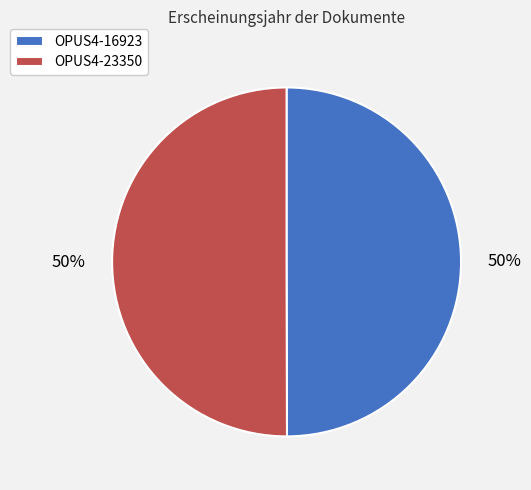

To the nearest percent, what portion does OPUS4-23350 represent?

50%